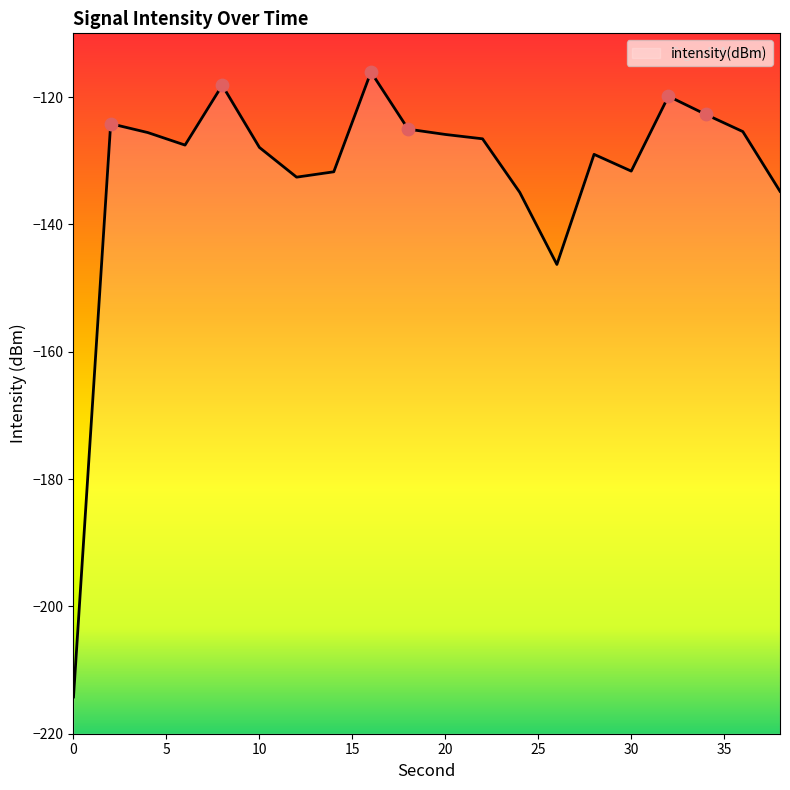

Between 38 and 6, which is larger?

6